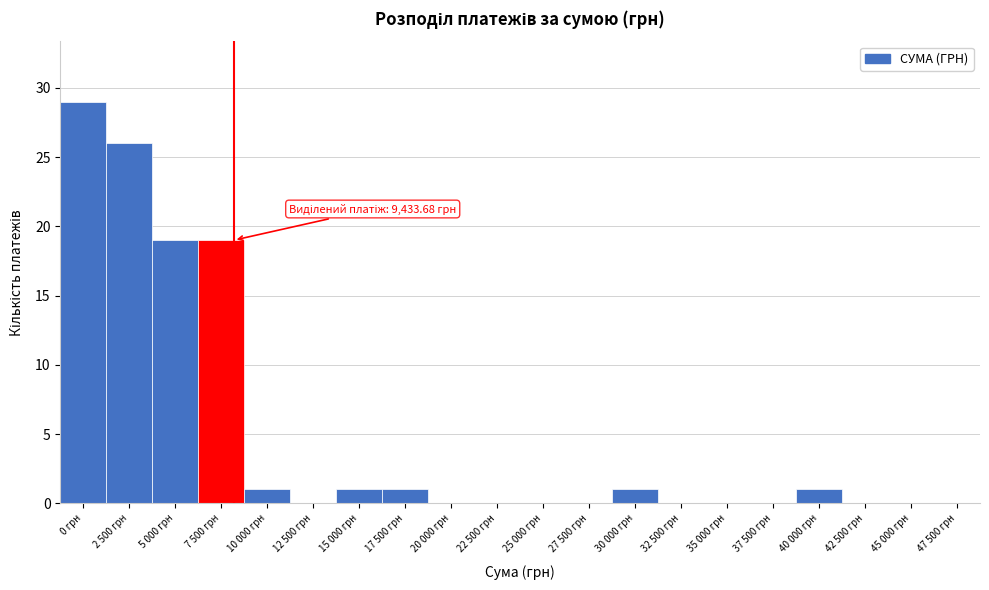

Reading right to left, extract all data points from this chart.

47 500 грн=0	45 000 грн=0	42 500 грн=0	40 000 грн=1	37 500 грн=0	35 000 грн=0	32 500 грн=0	30 000 грн=1	27 500 грн=0	25 000 грн=0	22 500 грн=0	20 000 грн=0	17 500 грн=1	15 000 грн=1	12 500 грн=0	10 000 грн=1	7 500 грн=19	5 000 грн=19	2 500 грн=26	0 грн=29